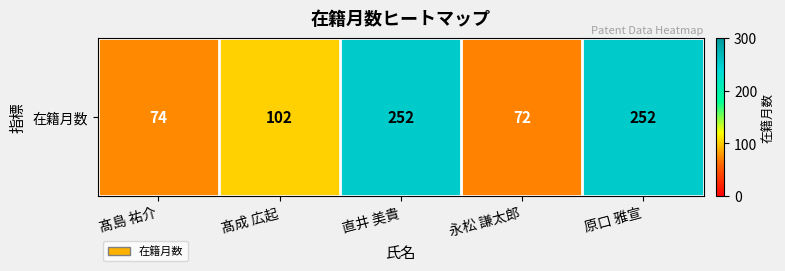

The value at 髙成 広起 is 102. True or false?

True